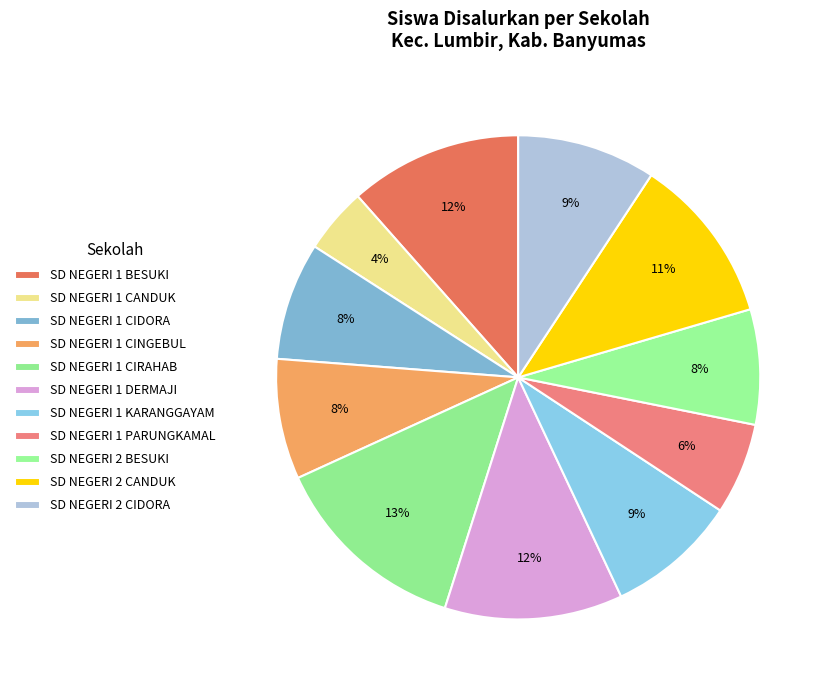

What percentage do SD NEGERI 1 BESUKI and SD NEGERI 1 CIDORA together represent?

19.4%